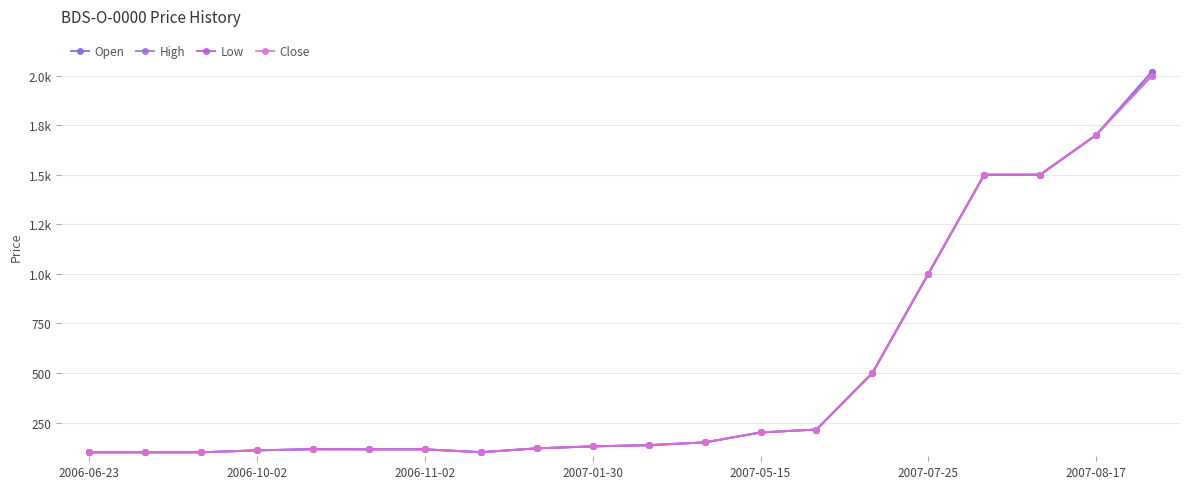

What is the difference between the maximum and second lowest values in the High series?

1920